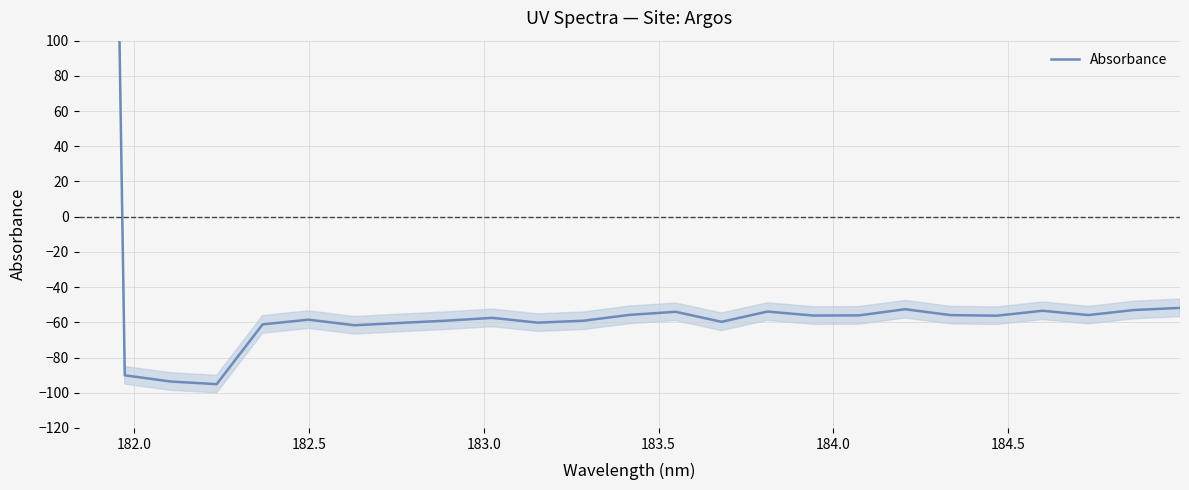

Reading right to left, list all the values displayed in this chart.

-51.8	-53.0	-55.9	-53.4	-56.2	-55.9	-52.6	-56.0	-56.2	-53.9	-59.7	-54.0	-55.8	-59.1	-60.2	-57.5	-59.1	-60.3	-61.7	-58.5	-61.2	-95.1	-93.6	-90.1	1562.1